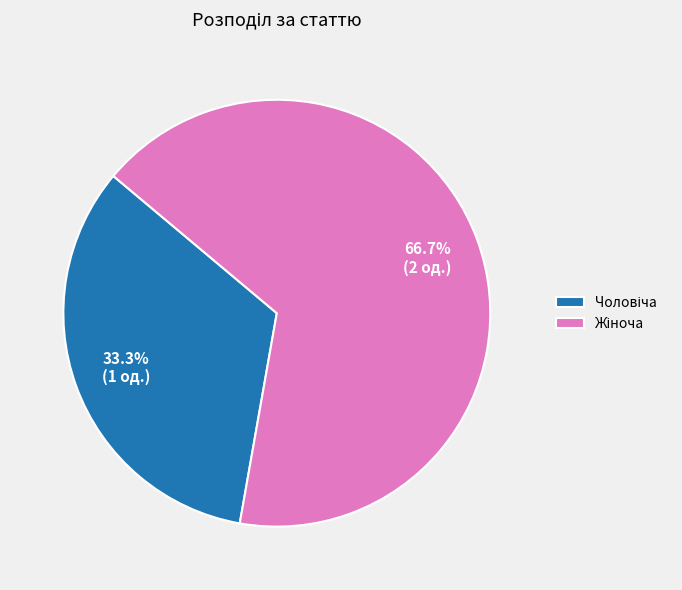

To the nearest percent, what is the difference between the largest and smallest slice percentages?

33%